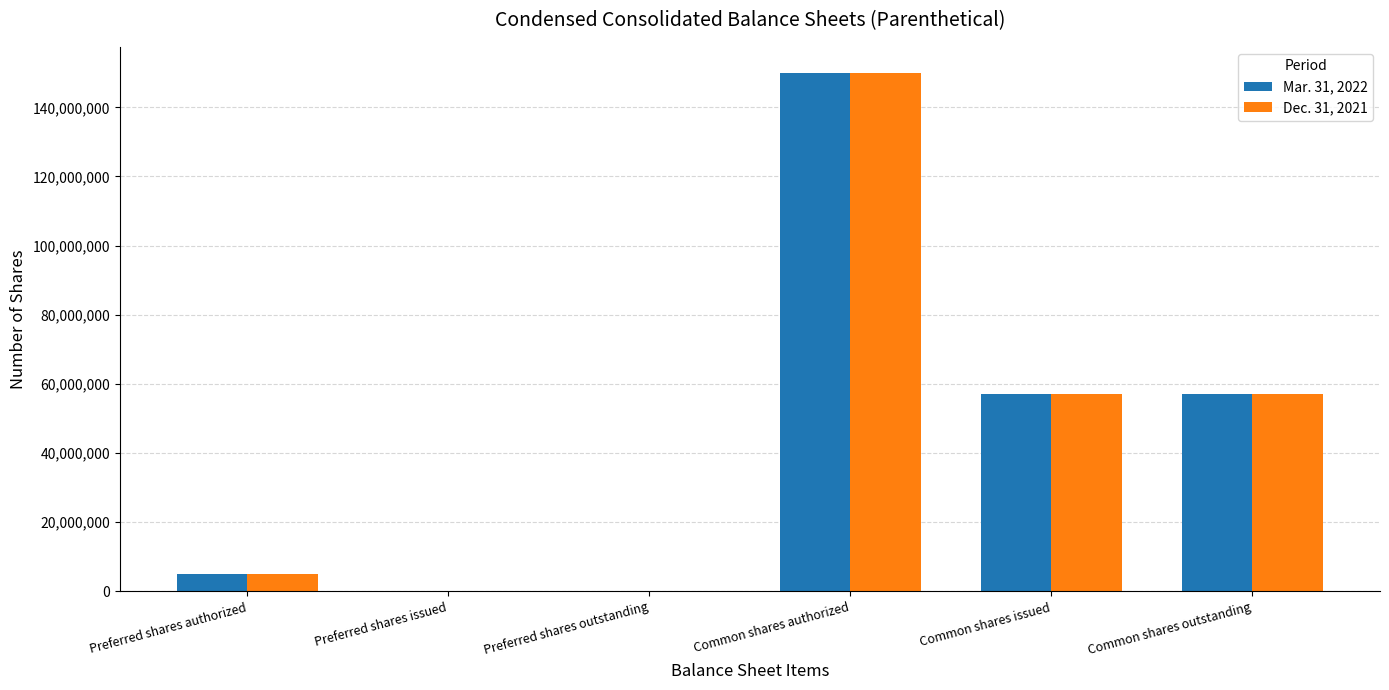

The value of Mar. 31, 2022 at Common shares authorized is 207437877. True or false?

False